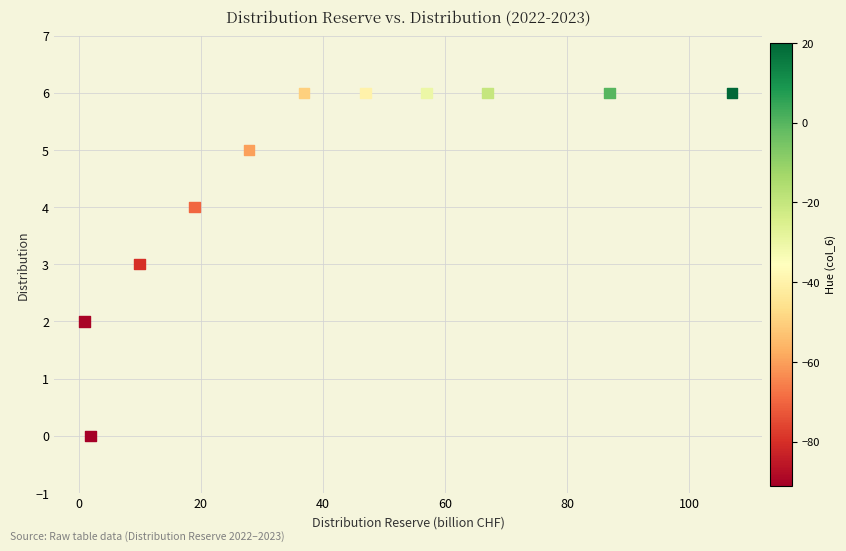

What is the range of Y values (max minus min)?

6